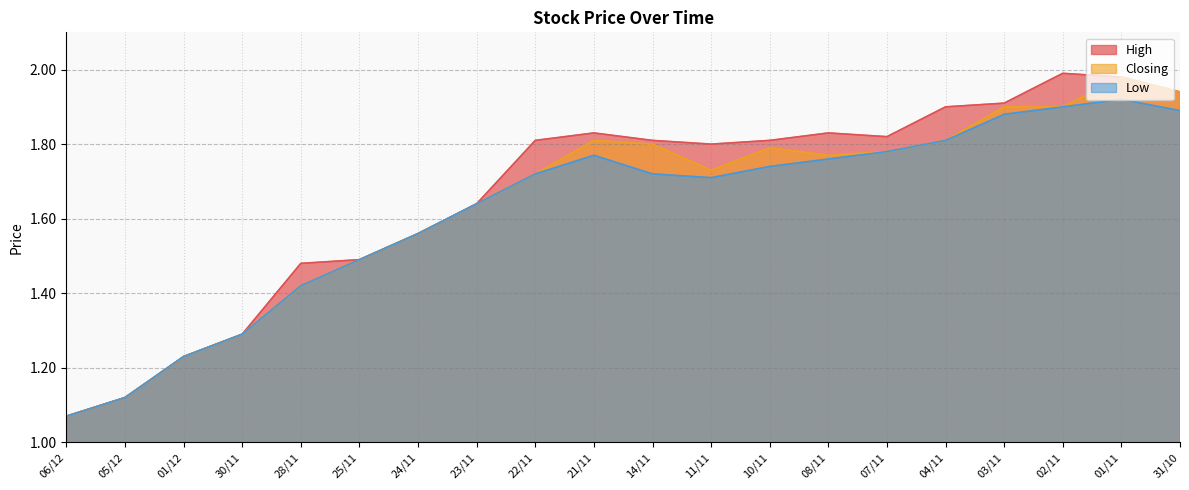

What is the value of the Low point at the 12th from the left?

1.7